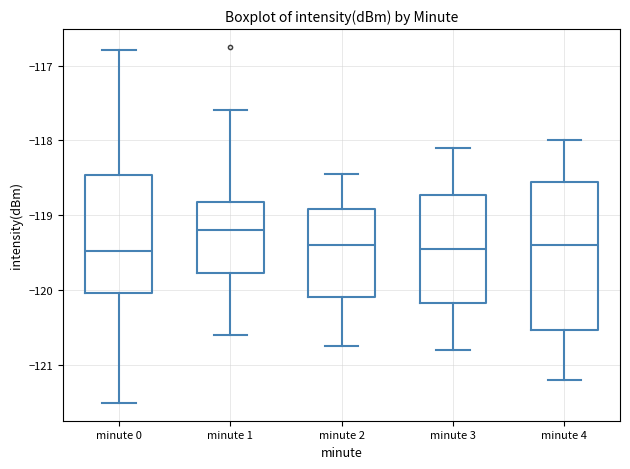

Reading left to right, transcribe this box plot: for each box, give where its median line is, the range the box spans, and where its two whiskers end, as read against the y-axis. The values are not printed on the chart, so give them approximately, as read against the axis.

minute 0: median -119.5, box -120.0 to -118.5, whiskers -121.5 to -116.8
minute 1: median -119.2, box -119.8 to -118.8, whiskers -120.6 to -117.6
minute 2: median -119.4, box -120.1 to -118.9, whiskers -120.7 to -118.4
minute 3: median -119.4, box -120.2 to -118.7, whiskers -120.8 to -118.1
minute 4: median -119.4, box -120.5 to -118.6, whiskers -121.2 to -118.0